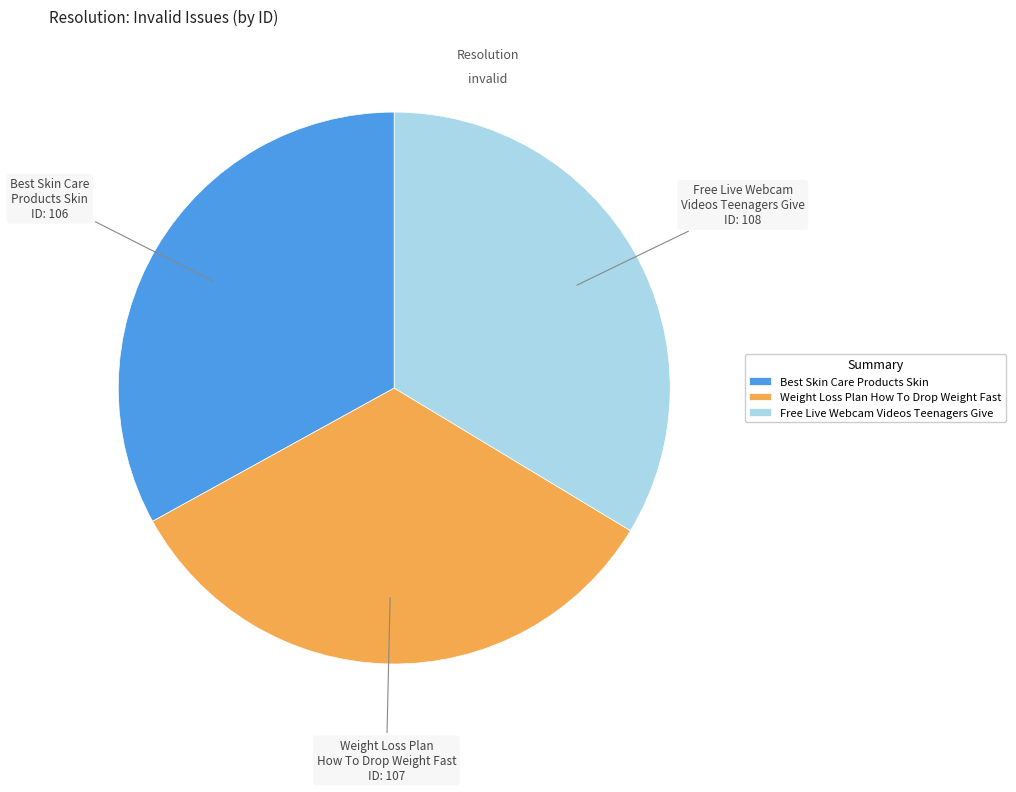

Is the sum of Free Live Webcam Videos Teenagers Give and Best Skin Care Products Skin greater than half?

Yes